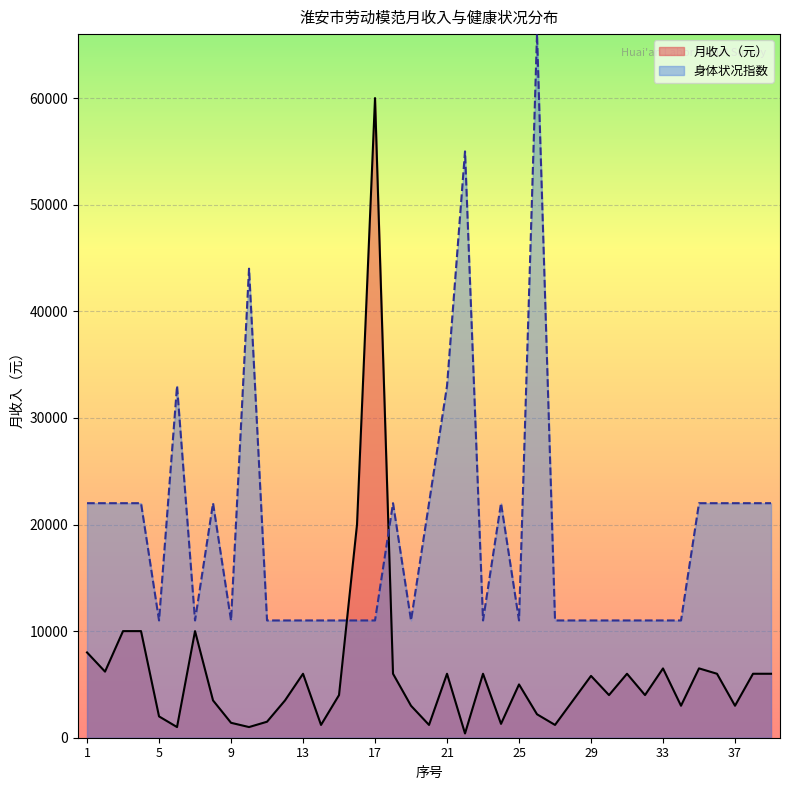

How many lines are shown in the chart?

2